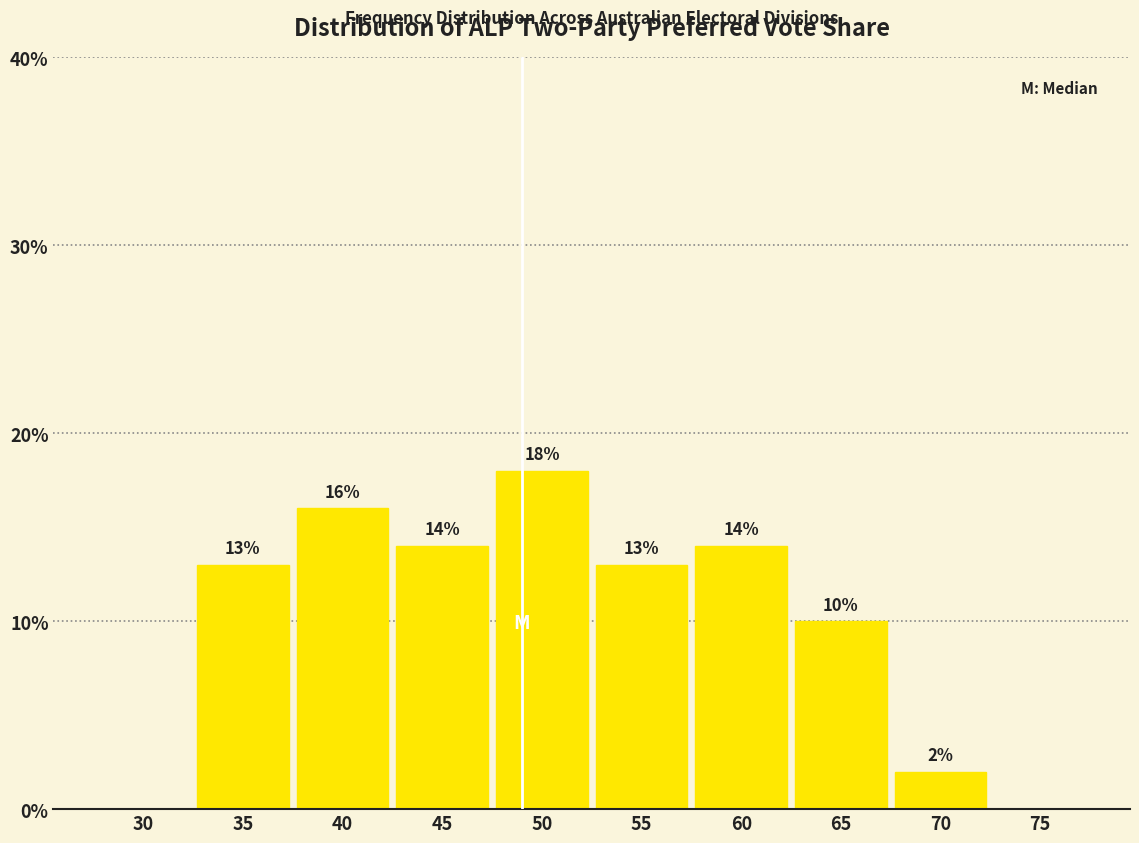

Reading right to left, transcribe all the data shown in this chart.

75=0.0	70=2.0	65=10.0	60=14.0	55=13.0	50=18.0	45=14.0	40=16.0	35=13.0	30=0.0